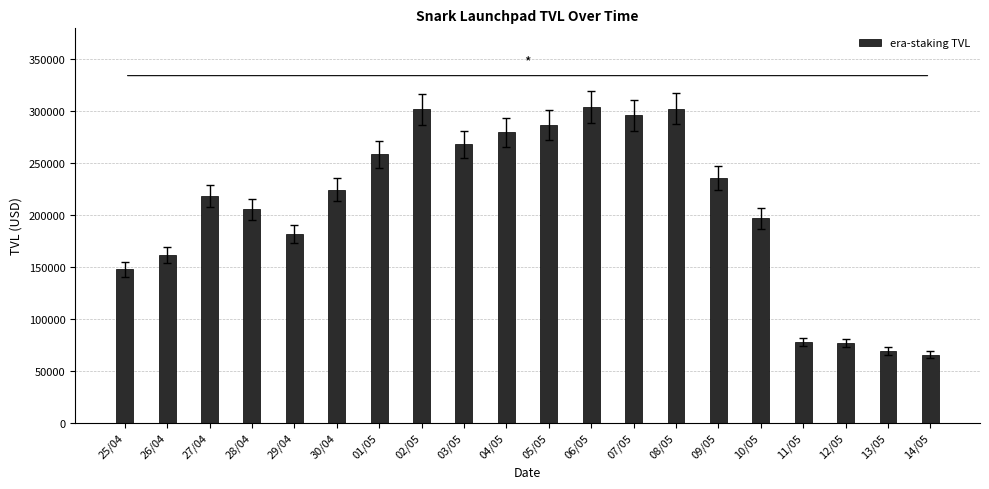

Read the value at 10/05.

196395.5